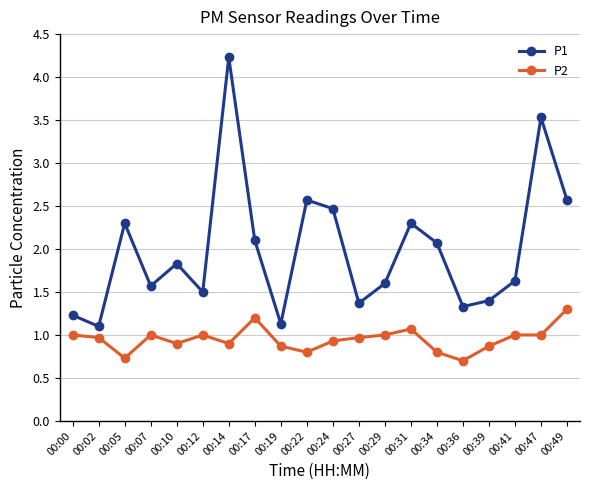

In P1, how many points are higher than both neighbors (excluding endpoints)?

6